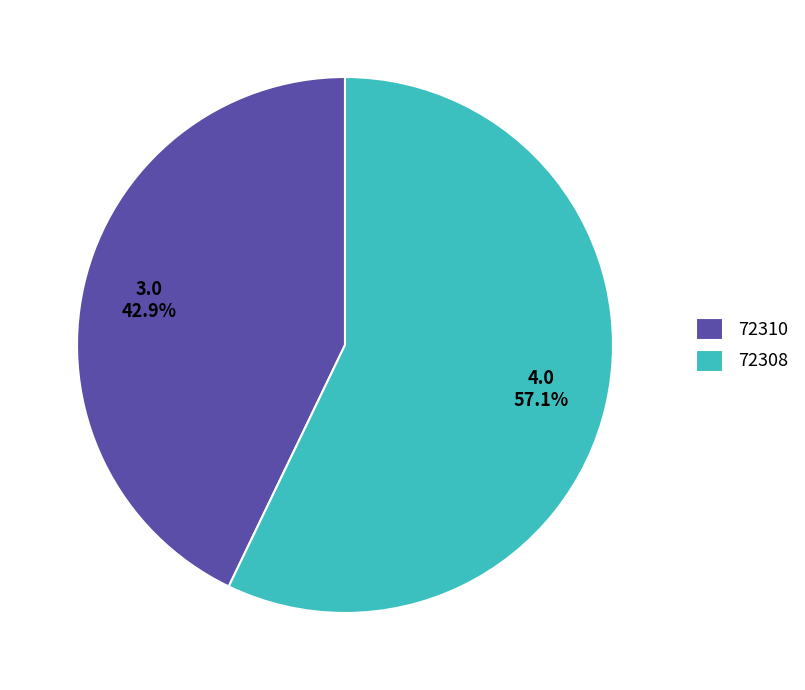

To the nearest percent, what percentage of the pie is 72310?

43%